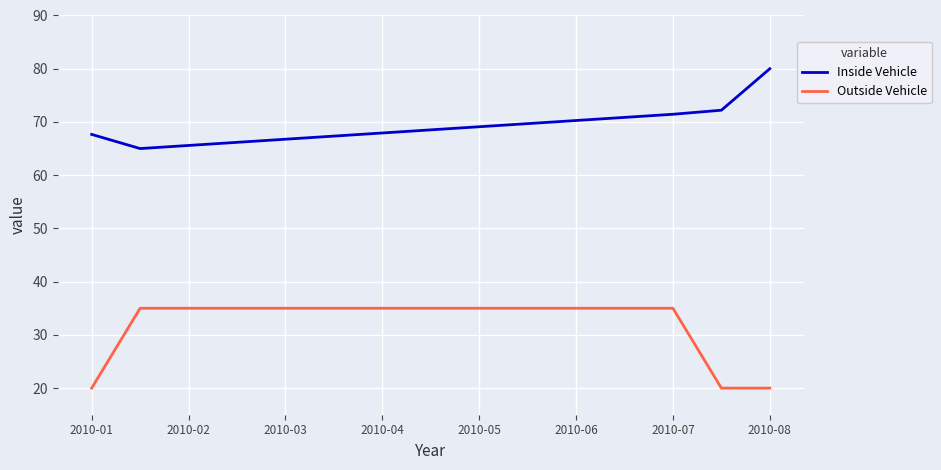

What is the difference between the second highest and minimum values in the Outside Vehicle series?

15.0